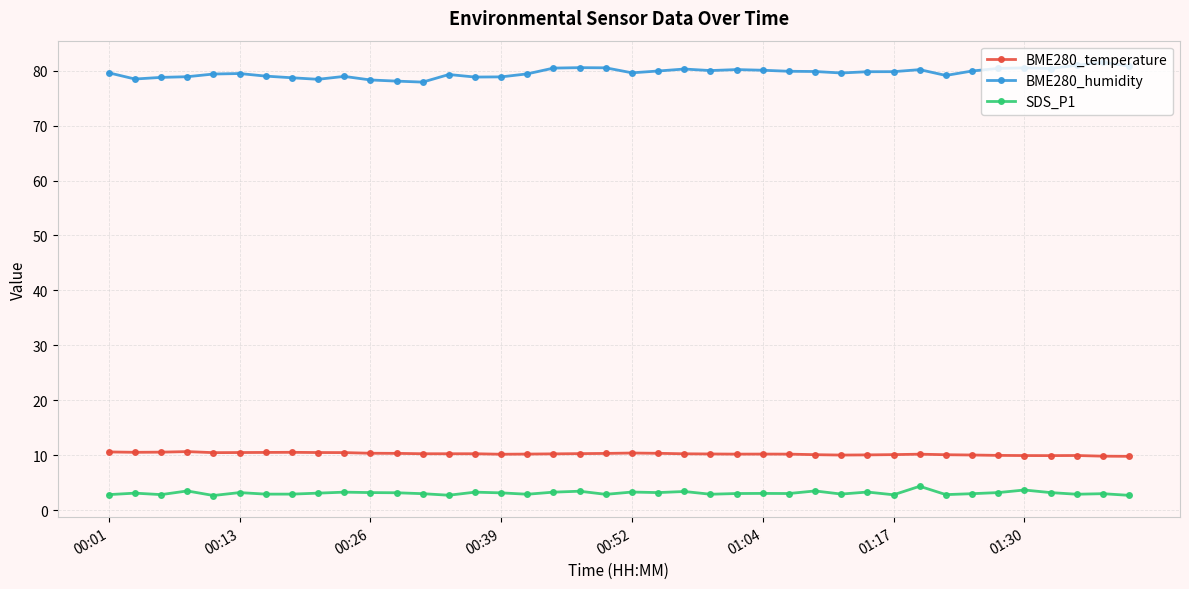

What is the difference between the maximum and minimum values in the SDS_P1 series?

1.7